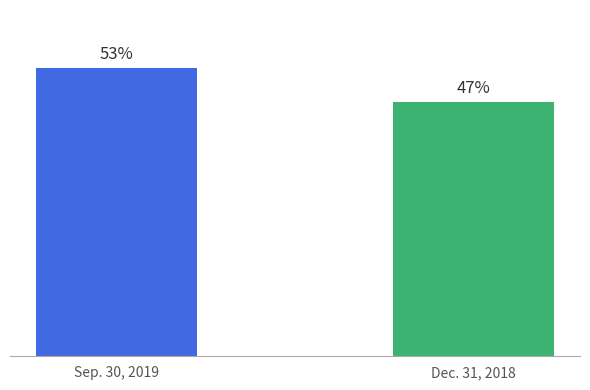

List the labels in order of value, smallest first.

Dec. 31, 2018, Sep. 30, 2019